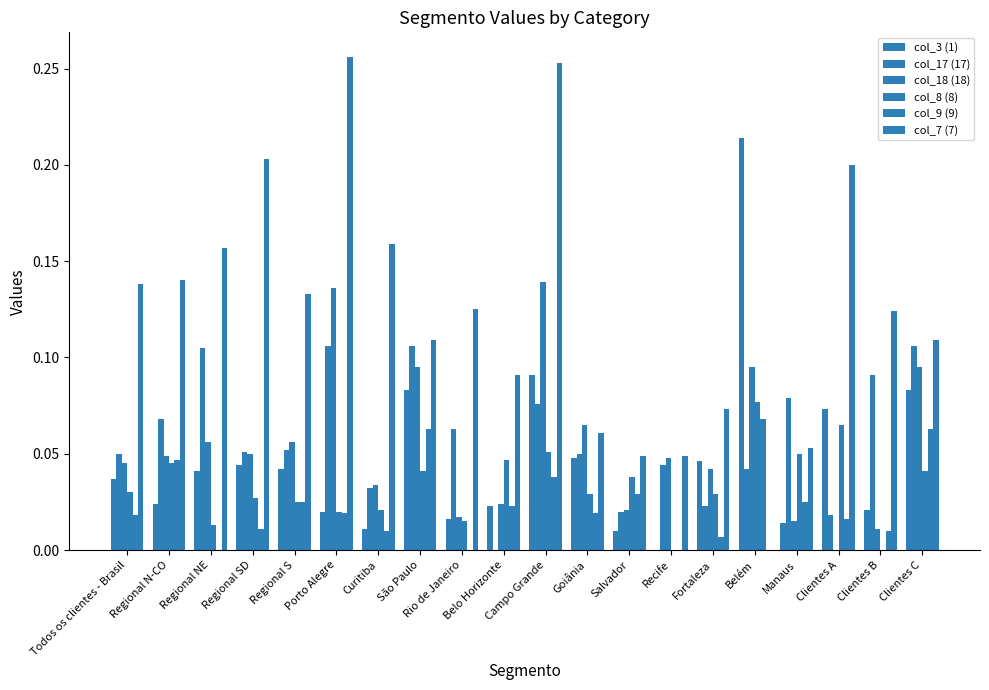

At which category does the chart reach its peak across all series?

Porto Alegre